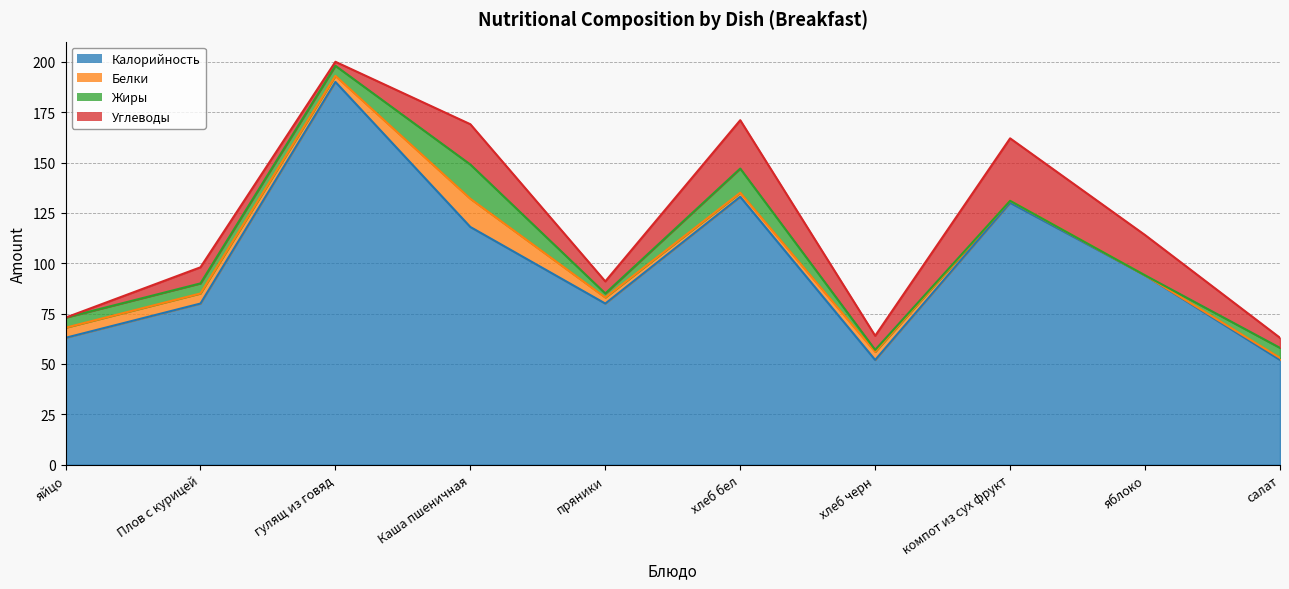

Is the value of Жиры at гулящ из говяд greater than the value of Углеводы at компот из сух фрукт?

No